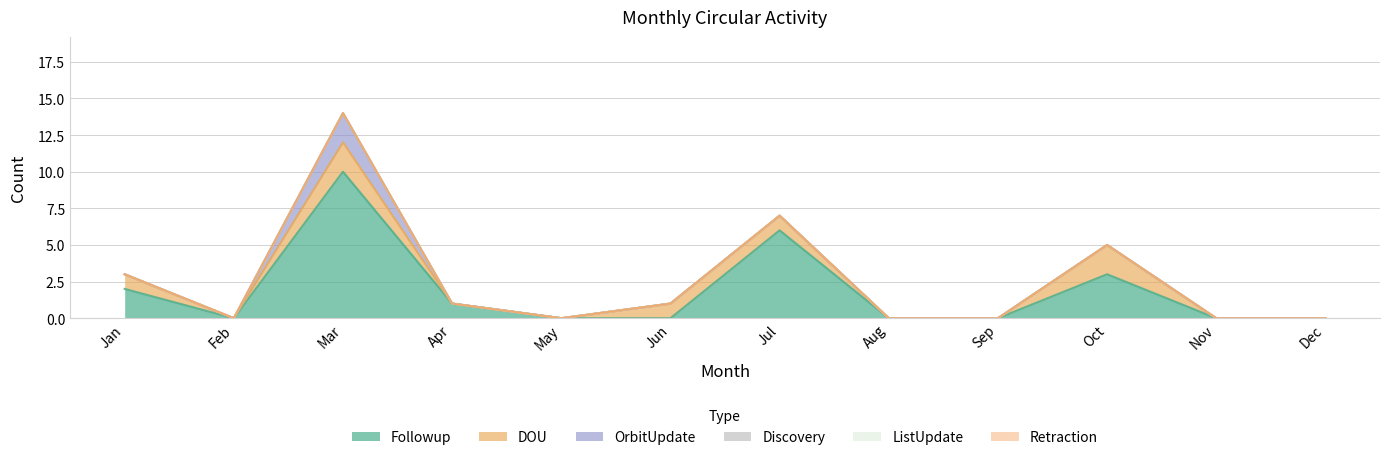

What is the value of the DOU point at the 10th from the left?

2